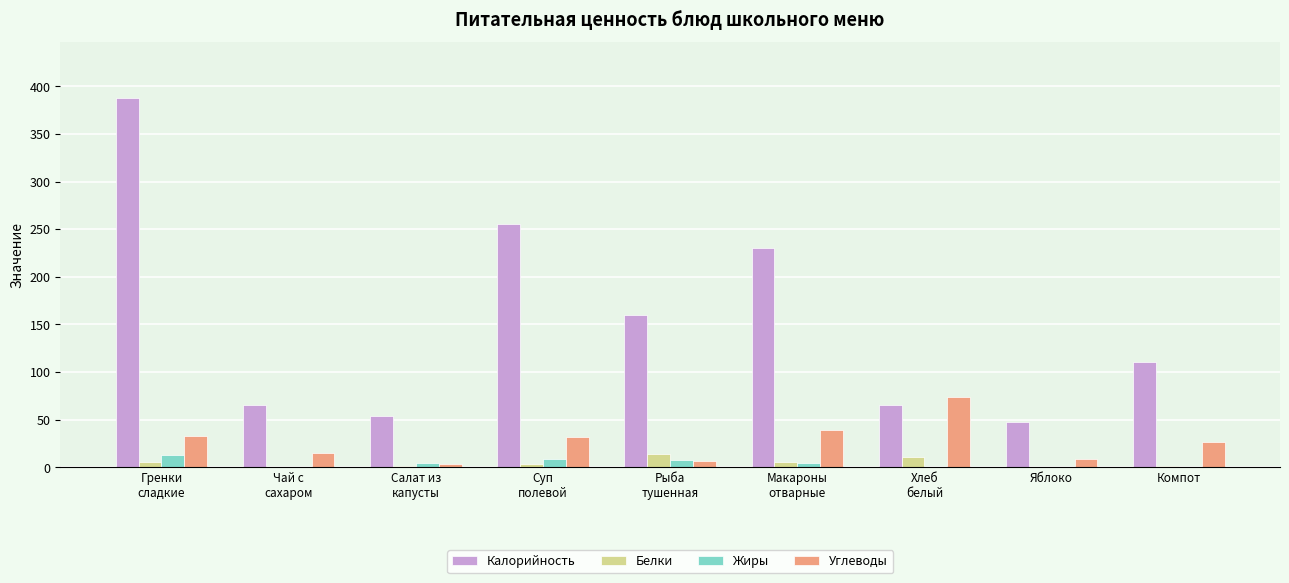

Which series has the largest total across all categories?

Калорийность